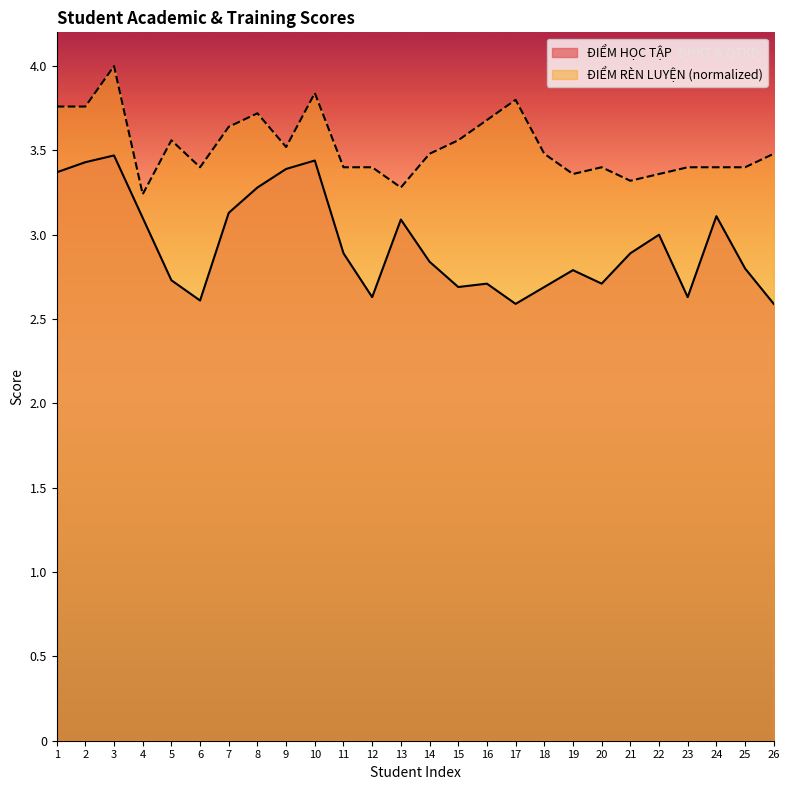

In ĐIỂM HỌC TẬP, how many points are lower than both neighbors (excluding endpoints)?

6